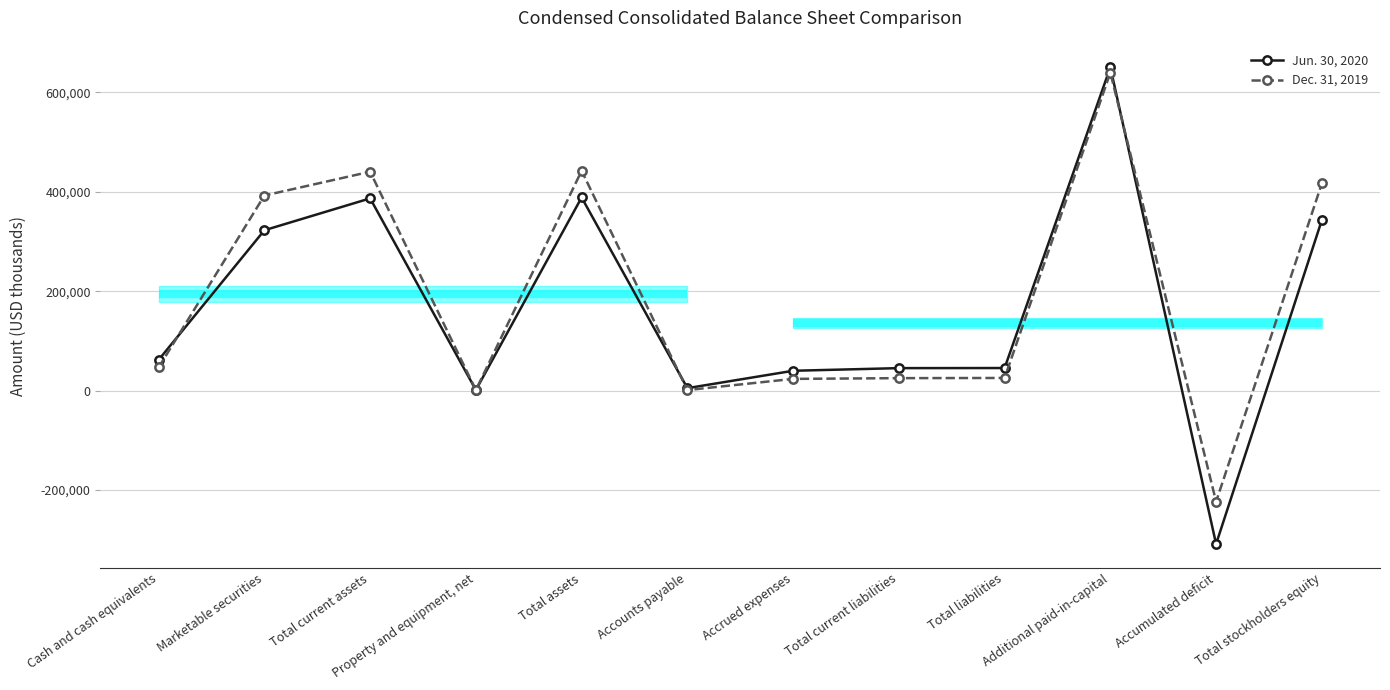

Where does the Dec. 31, 2019 series first go above 46697?

Marketable securities